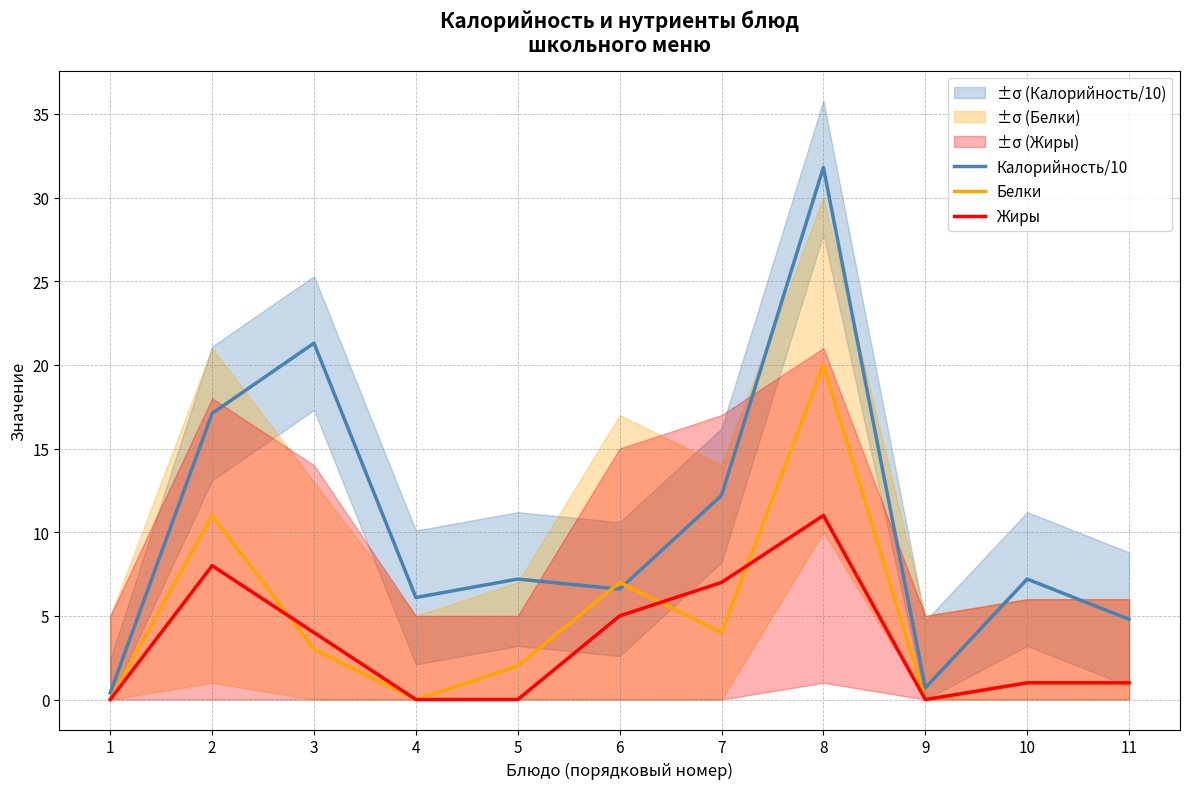

True or false: Белки has a value of 0.0 at 4.

True